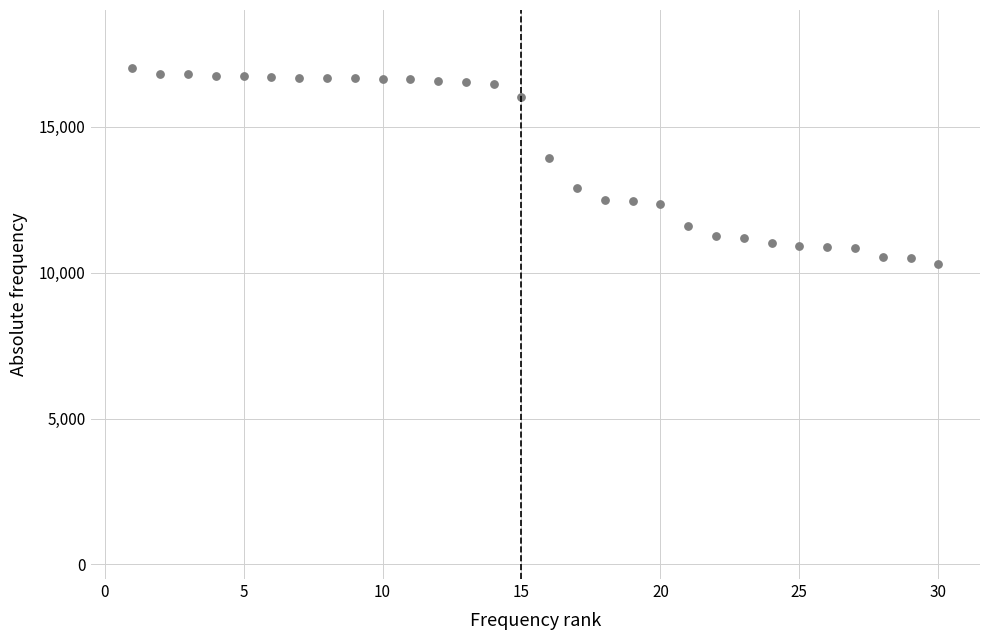

What is the range of X values (max minus min)?

29.0